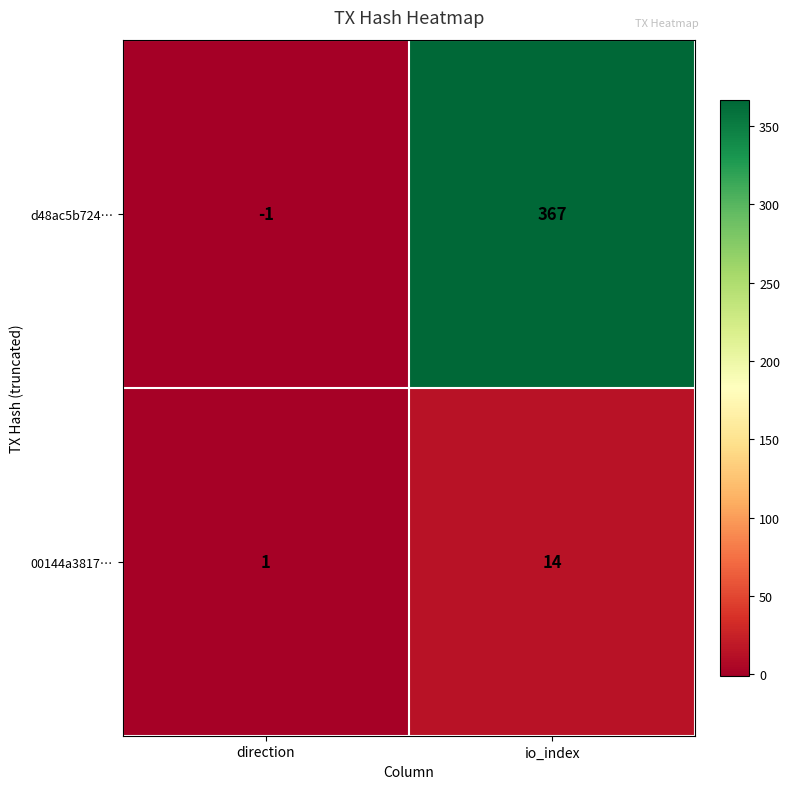

At how many categories does at least one series exceed 62?

1